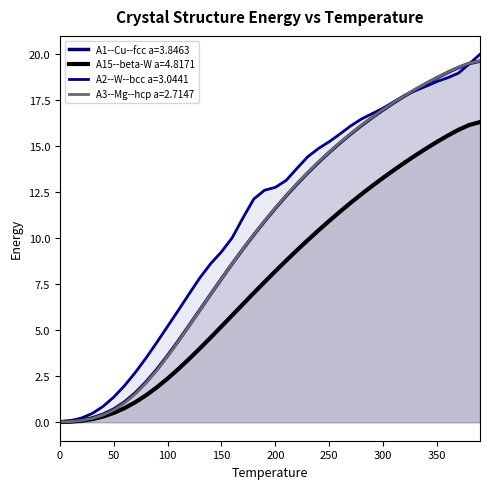

Does the chart have visible grid lines?

No